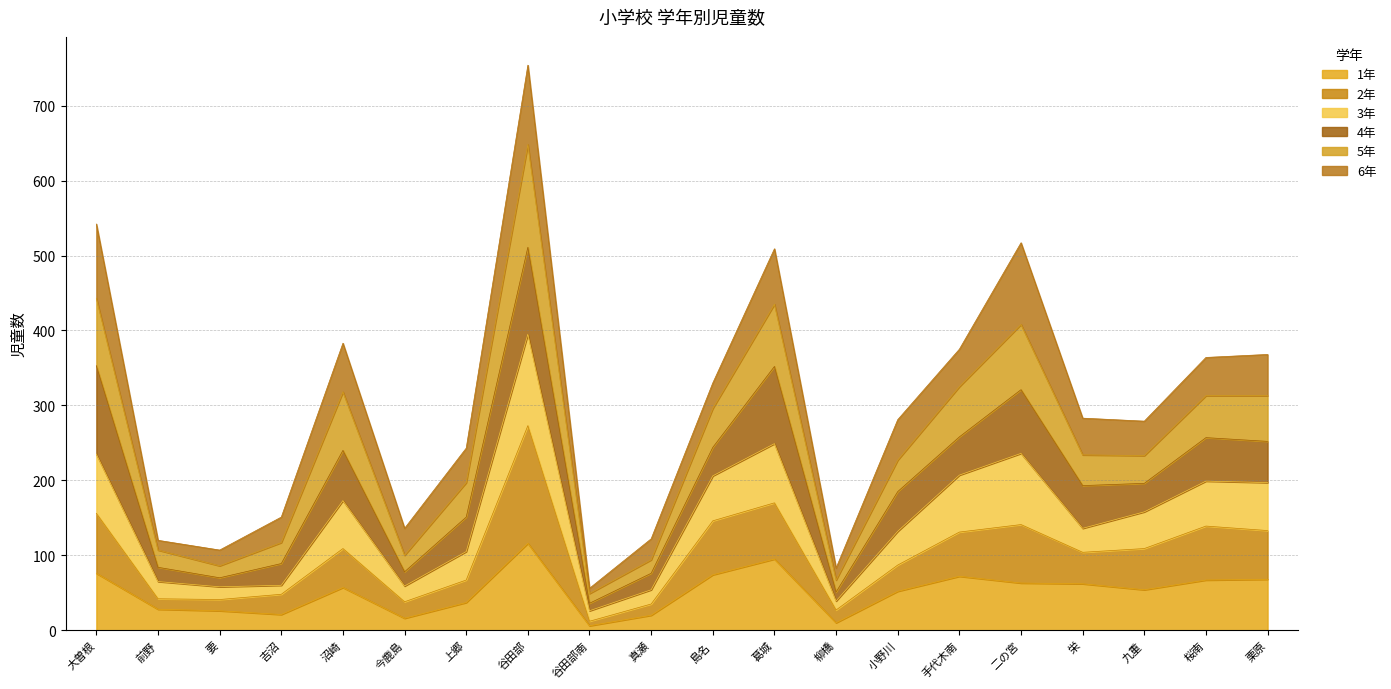

What is the total value across all series at 栗原?

368